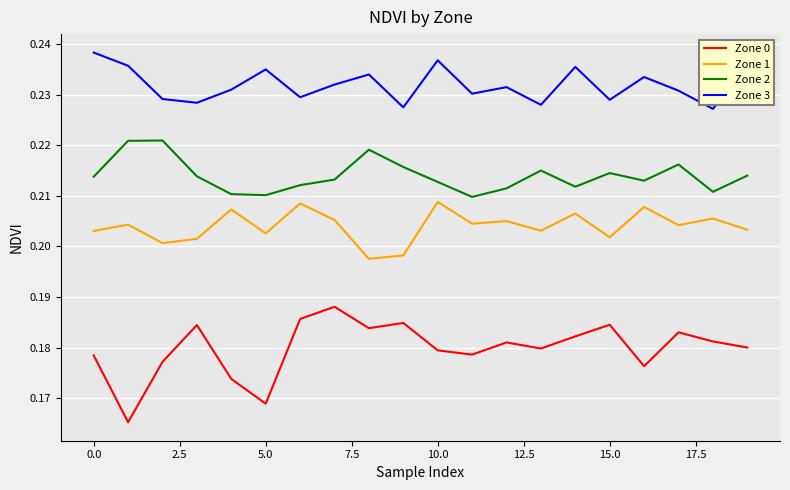

Which series has the largest total across all categories?

Zone 3